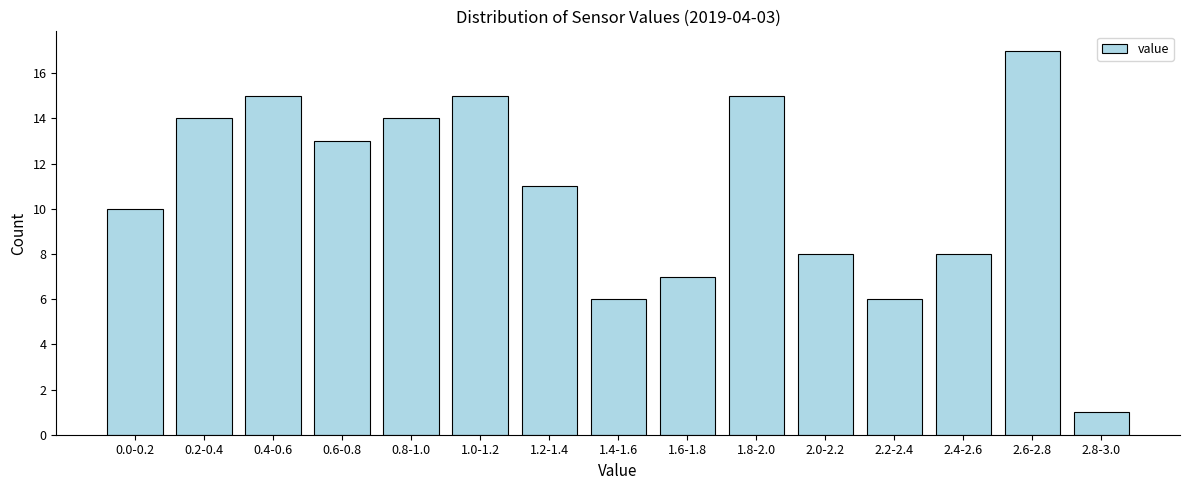

Reading right to left, transcribe all the data shown in this chart.

2.8-3.0=1	2.6-2.8=17	2.4-2.6=8	2.2-2.4=6	2.0-2.2=8	1.8-2.0=15	1.6-1.8=7	1.4-1.6=6	1.2-1.4=11	1.0-1.2=15	0.8-1.0=14	0.6-0.8=13	0.4-0.6=15	0.2-0.4=14	0.0-0.2=10